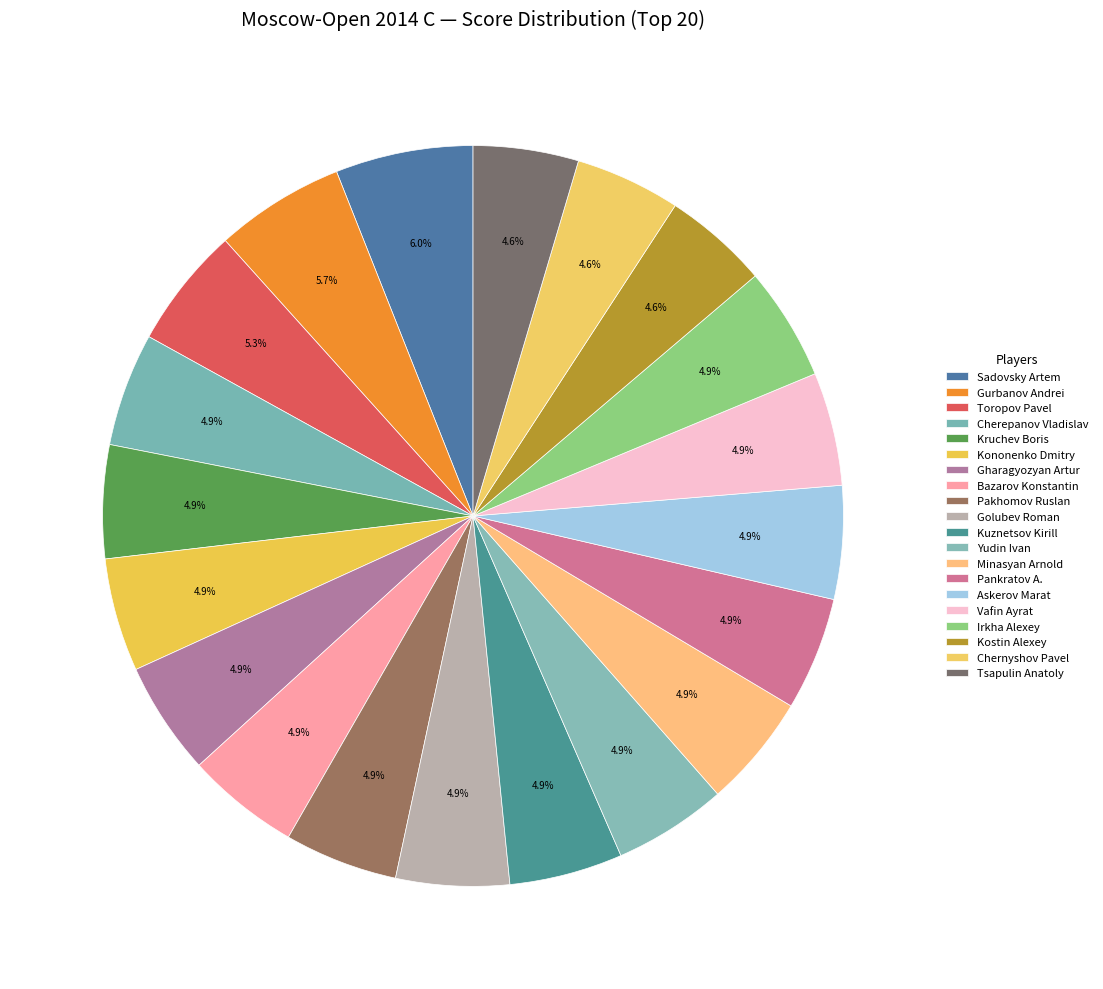

Is it true that Bazarov Konstantin is 19% of the pie?

False